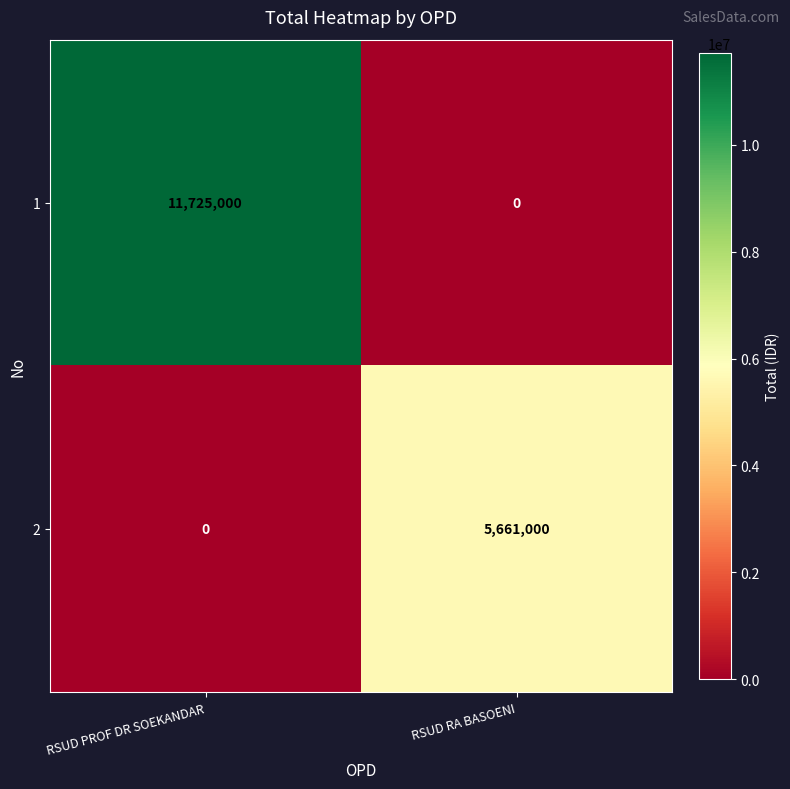

Reading left to right, list all the values displayed in this chart.

1: RSUD PROF DR SOEKANDAR=11725000	RSUD RA BASOENI=0
2: RSUD PROF DR SOEKANDAR=0	RSUD RA BASOENI=5661000